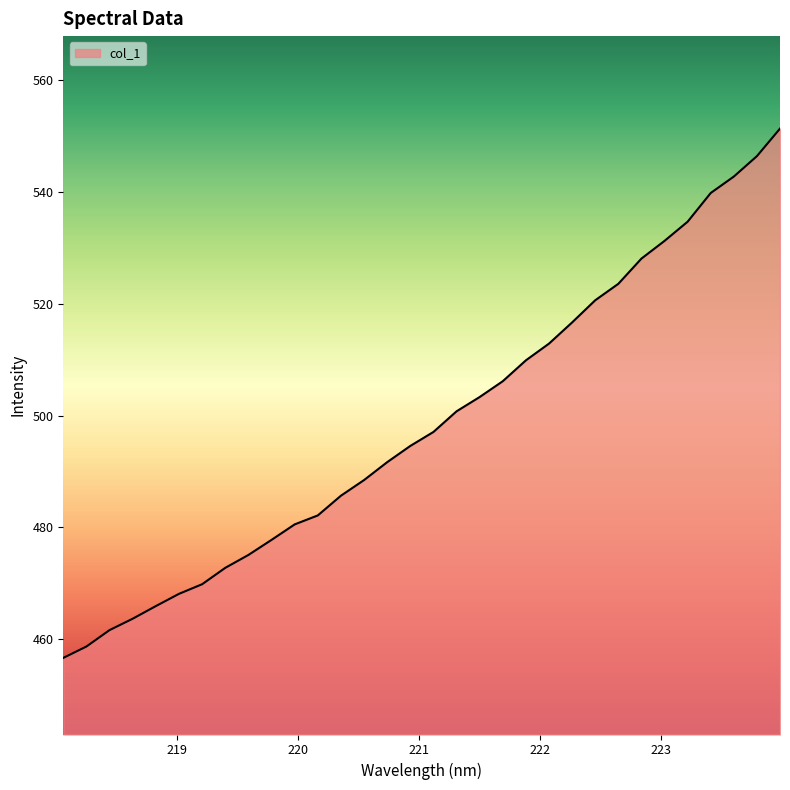

What is the difference between the maximum and minimum values?

94.7